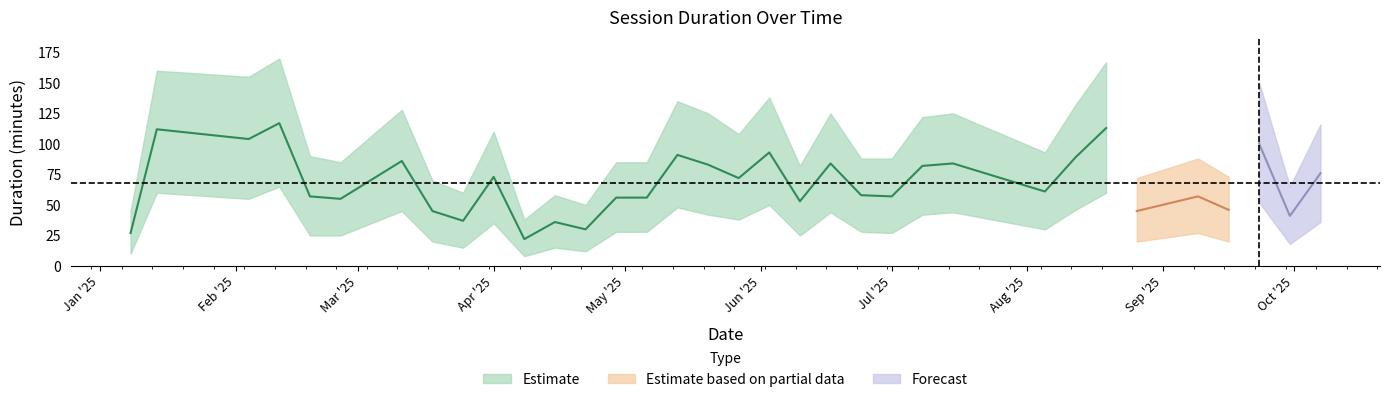

Which category has the highest value across all series?

2025-02-11